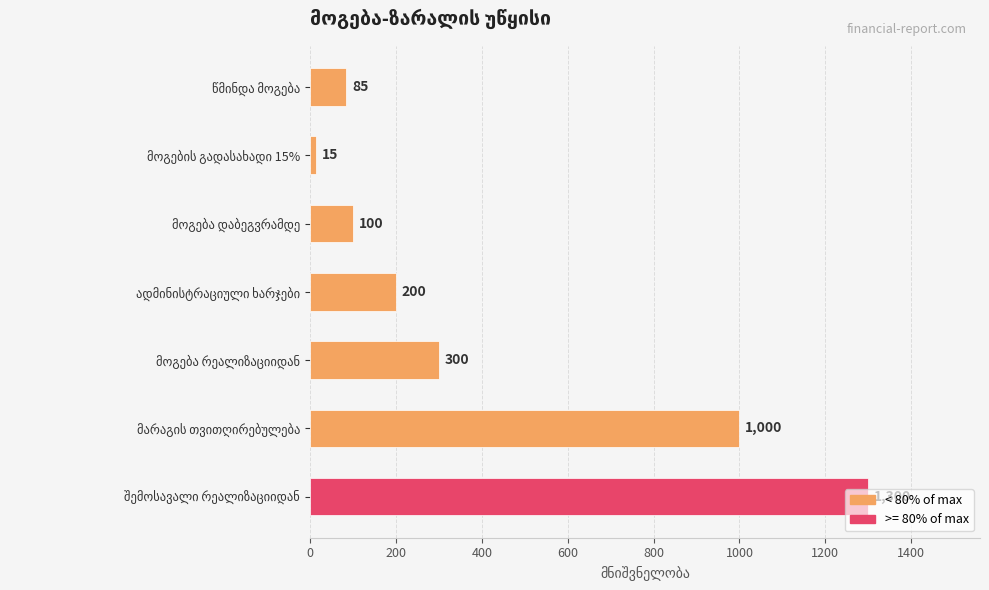

What is the minimum value shown in the chart?

15